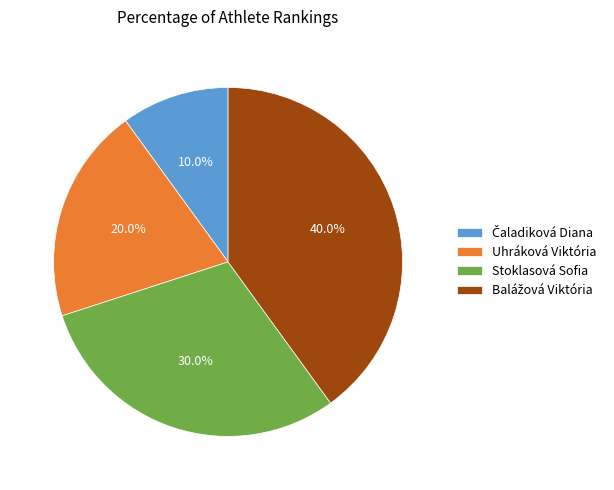

What is the ratio of the value at Uhráková Viktória to the value at Stoklasová Sofia?

0.7